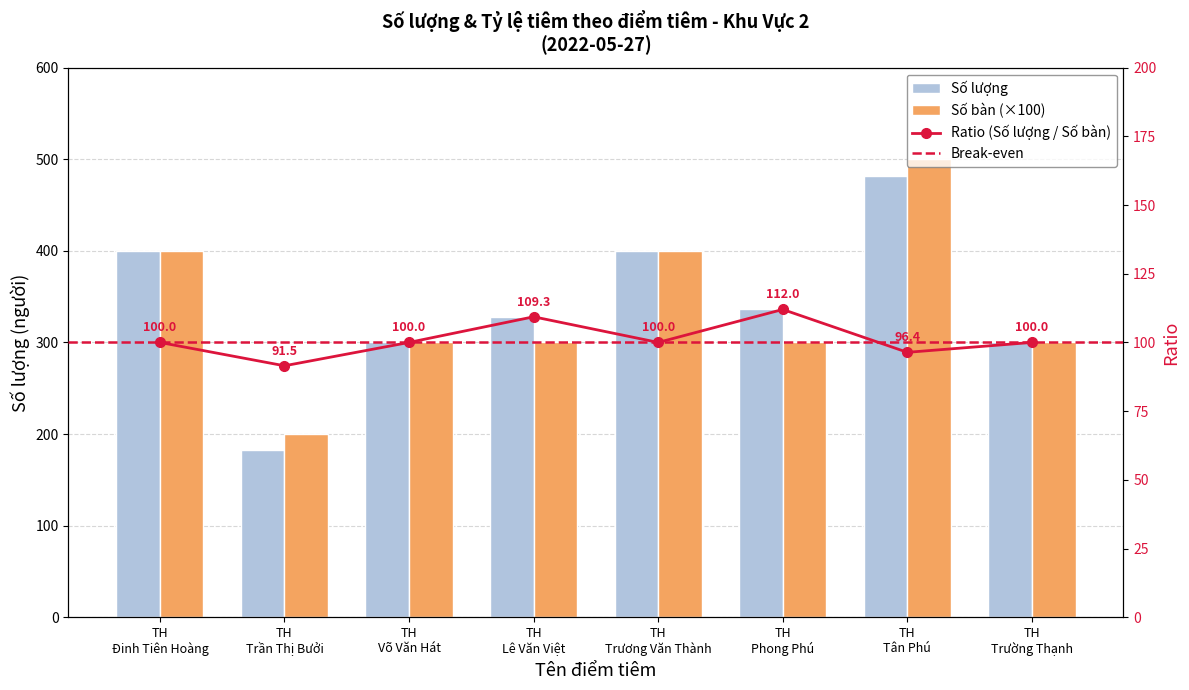

Is the value of Số bàn at TH Trương Văn Thành greater than the value of Số lượng at TH Lê Văn Việt?

Yes